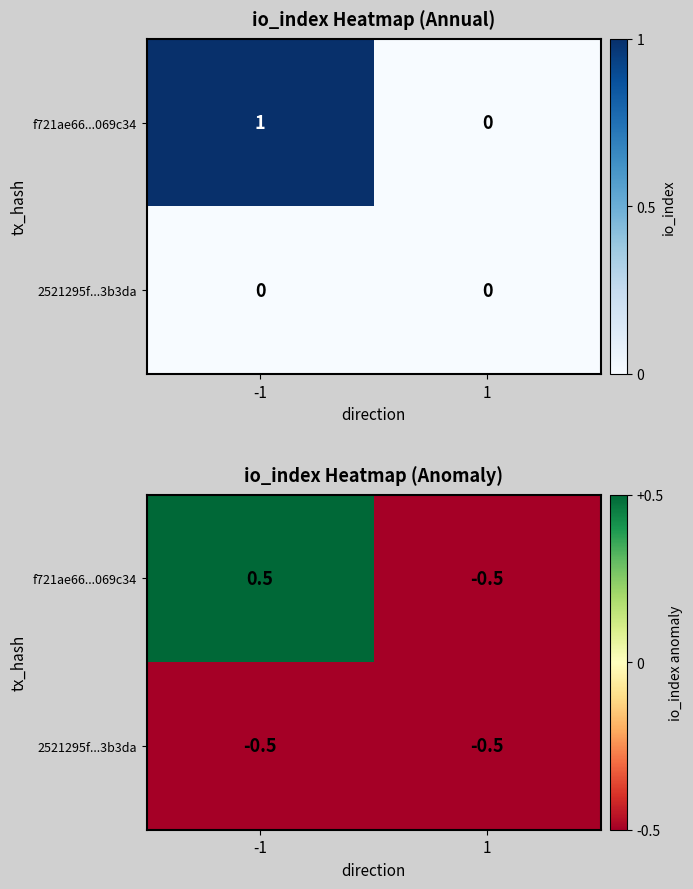

True or false: 2521295f...3b3da has a value of -0.5 at 1.

True